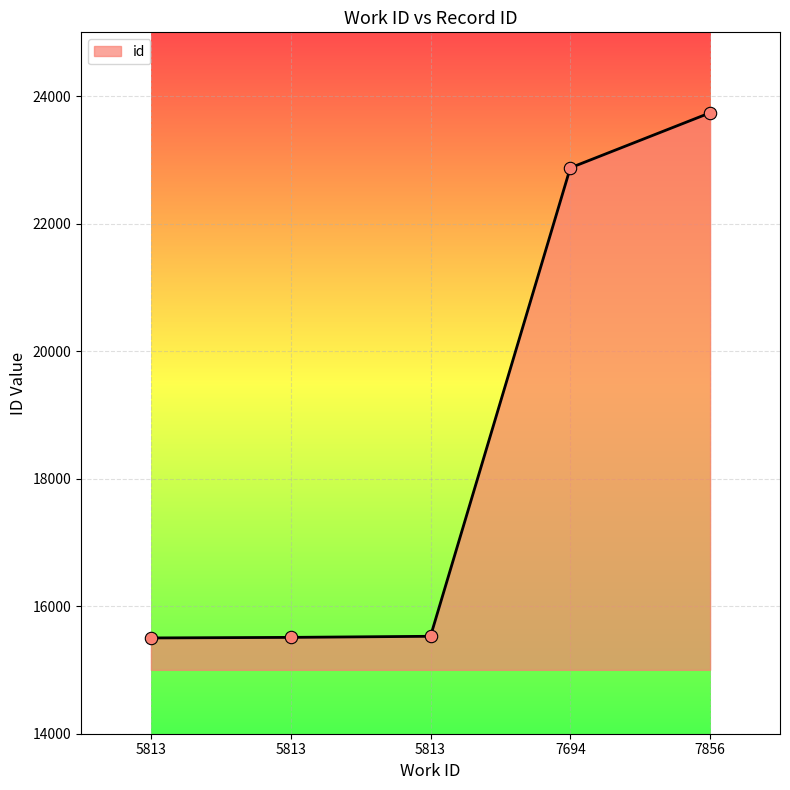

How many series are shown in this chart?

1